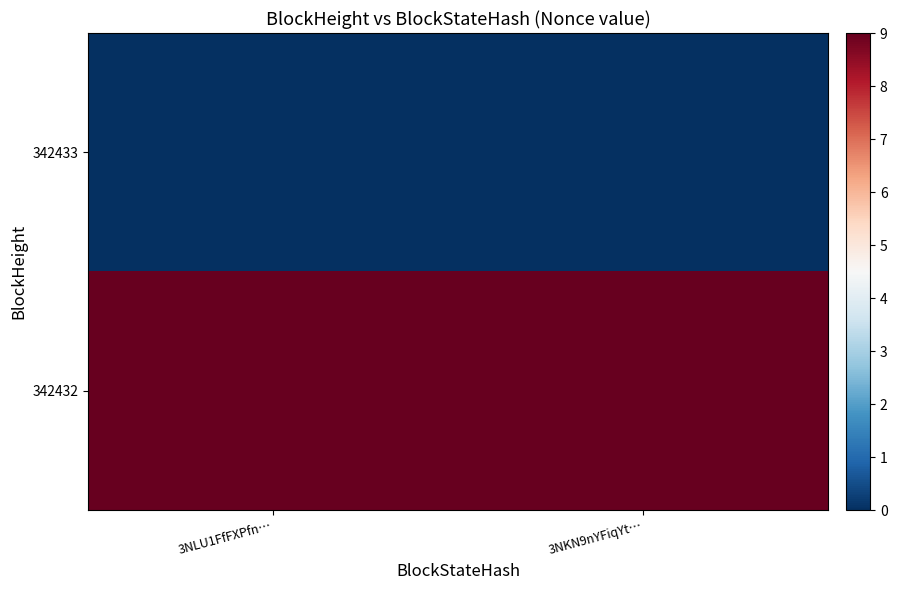

Which has a higher value, 3NLU1FfFXPfn… or 3NKN9nYFiqYt…?

3NLU1FfFXPfn…